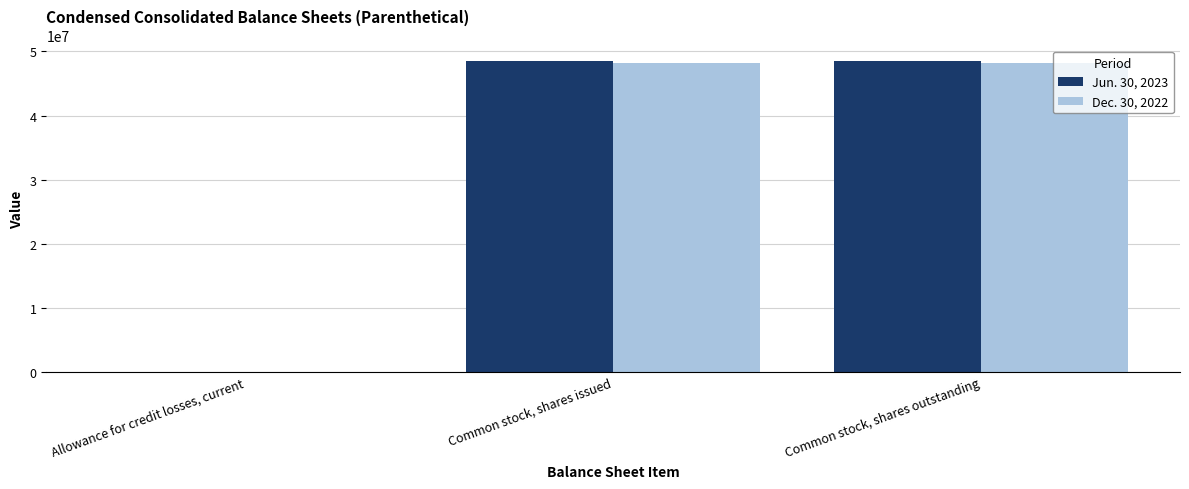

Reading left to right, list all the values displayed in this chart.

Jun. 30, 2023: Allowance for credit losses, current=31	Common stock, shares issued=48499000	Common stock, shares outstanding=48499000
Dec. 30, 2022: Allowance for credit losses, current=20	Common stock, shares issued=48212000	Common stock, shares outstanding=48212000